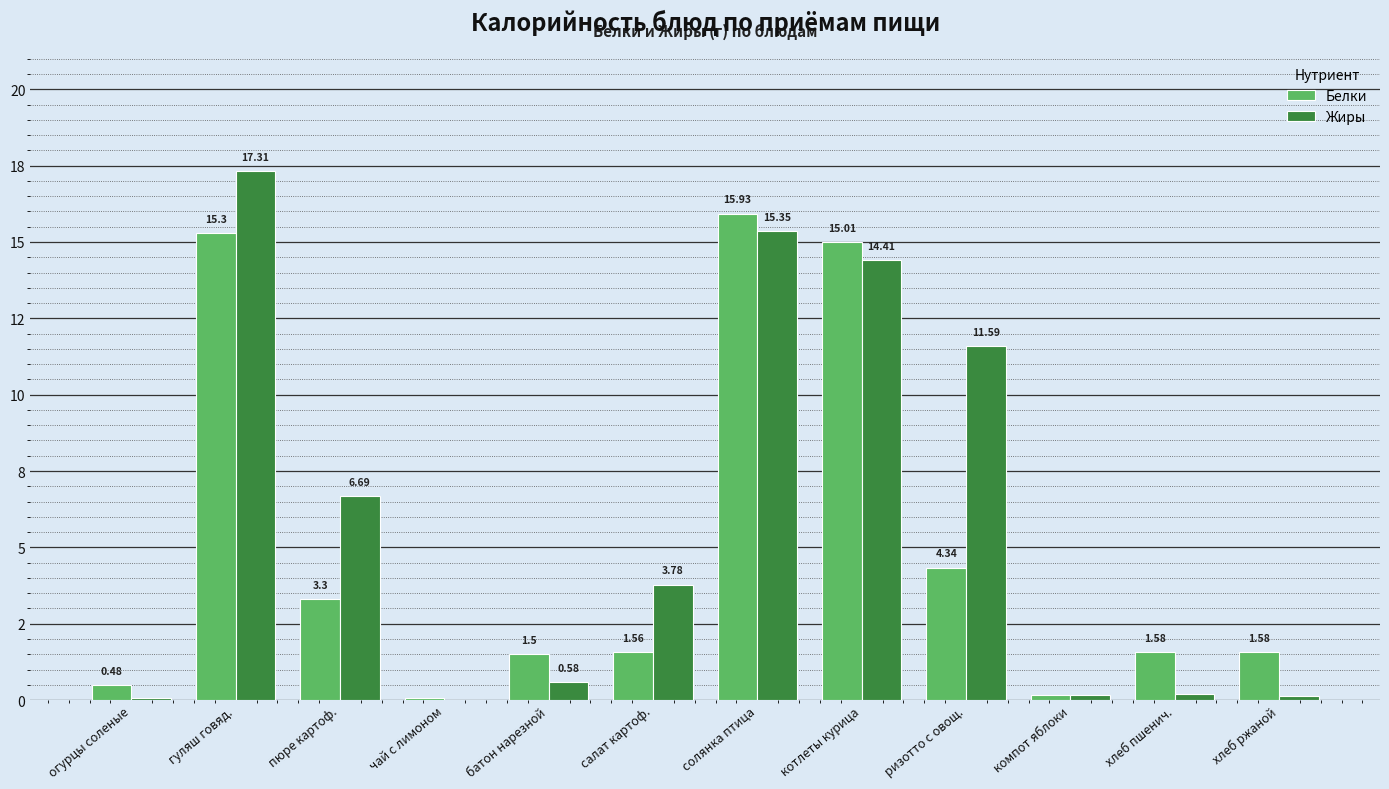

What is the difference between the second highest and second lowest values in the Белки series?

15.1